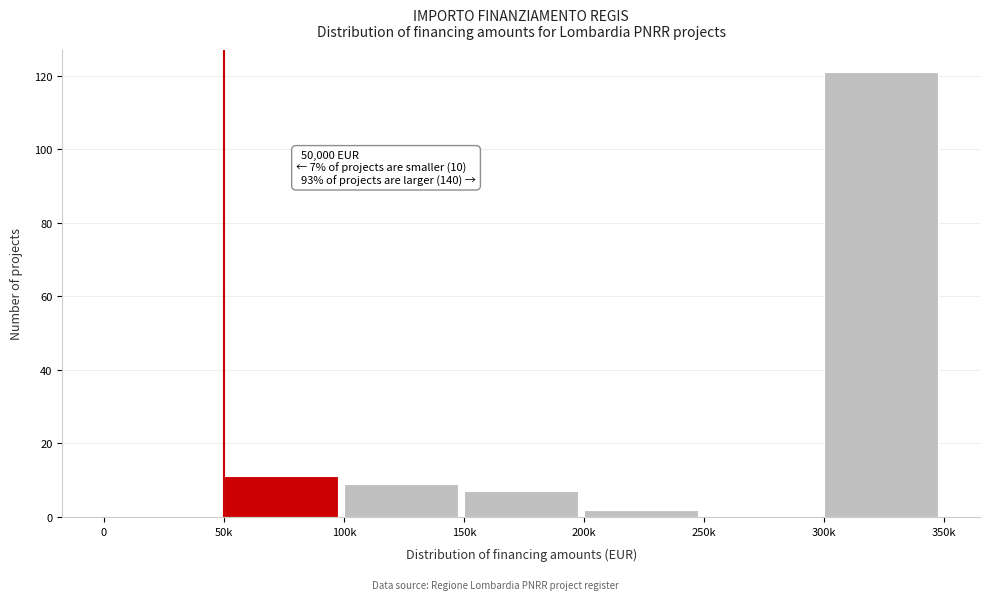

Reading left to right, extract all data points from this chart.

0=0	50k=11	100k=9	150k=7	200k=2	250k=0	300k=121